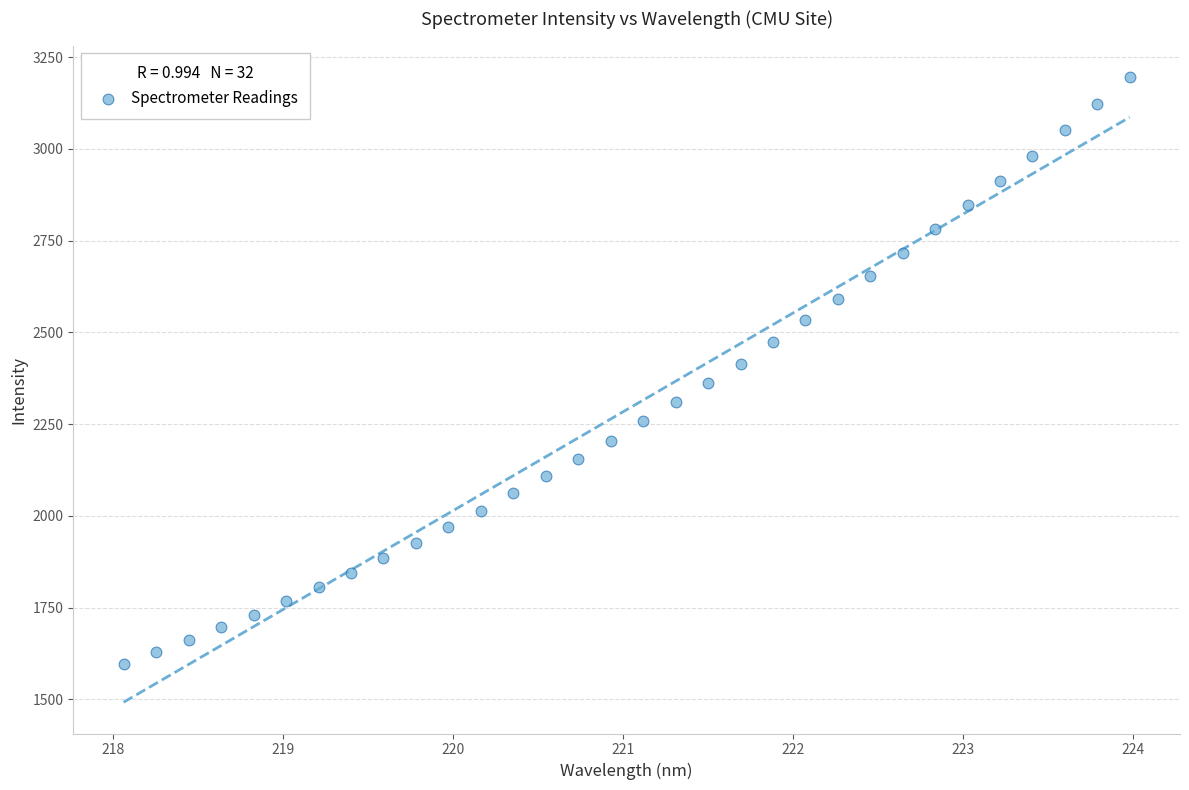

What is the range of Y values (max minus min)?

1599.6